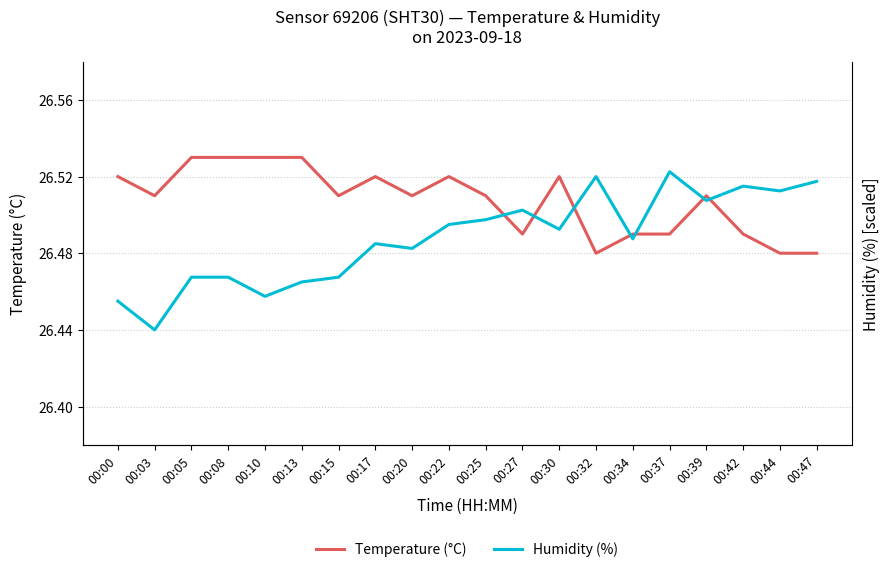

How many lines are shown in the chart?

2